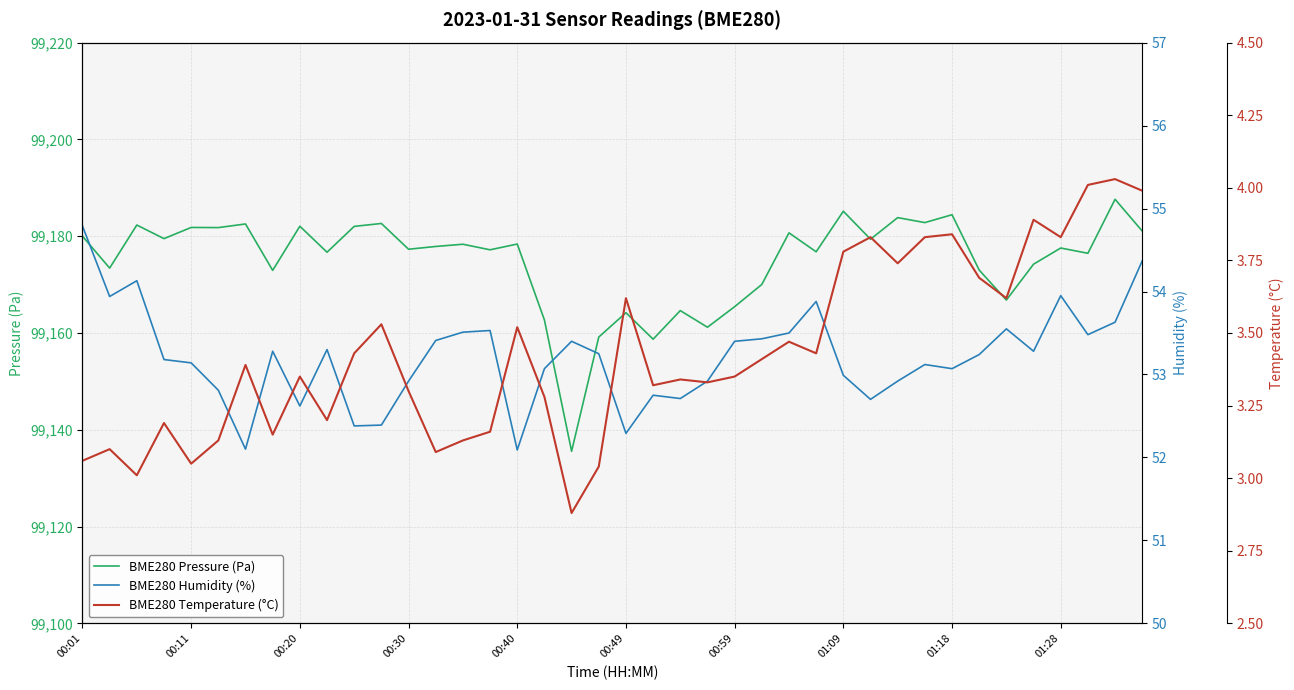

The BME280 Pressure (Pa) series shows 55477.0 at 00:30. True or false?

False